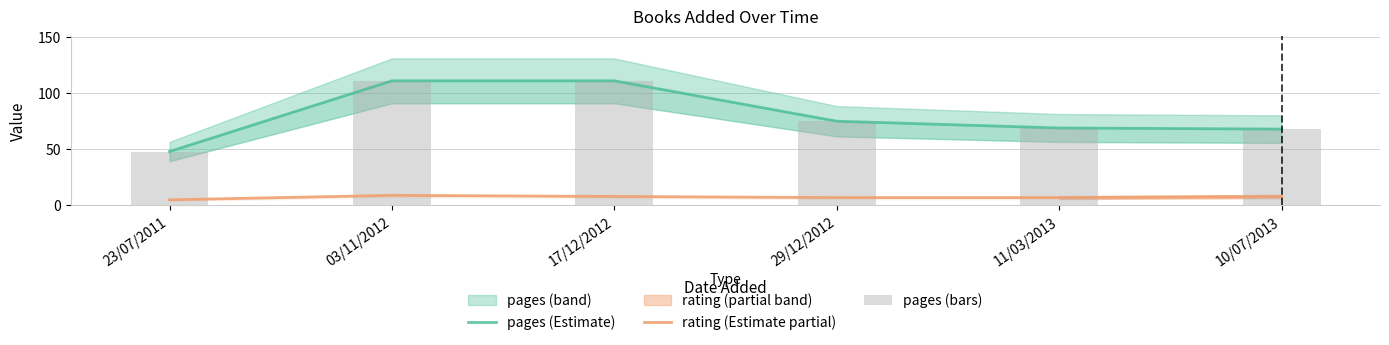

The pages (bars) series shows 109 at 10/07/2013. True or false?

False